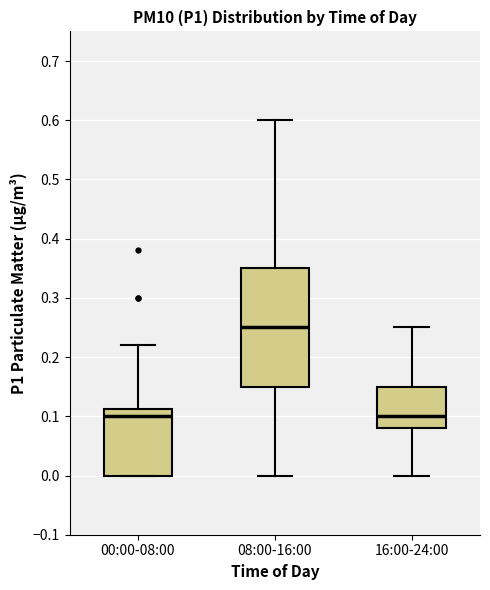

Reading left to right, read every box against the y-axis: the position of its median line, the range the box covers, and the ends of its whiskers. The values are not printed on the chart, so give them approximately, as read against the axis.

00:00-08:00: median 0.10, box 0.00 to 0.11, whiskers 0.00 to 0.22
08:00-16:00: median 0.25, box 0.15 to 0.35, whiskers 0.00 to 0.60
16:00-24:00: median 0.10, box 0.08 to 0.15, whiskers 0.00 to 0.25